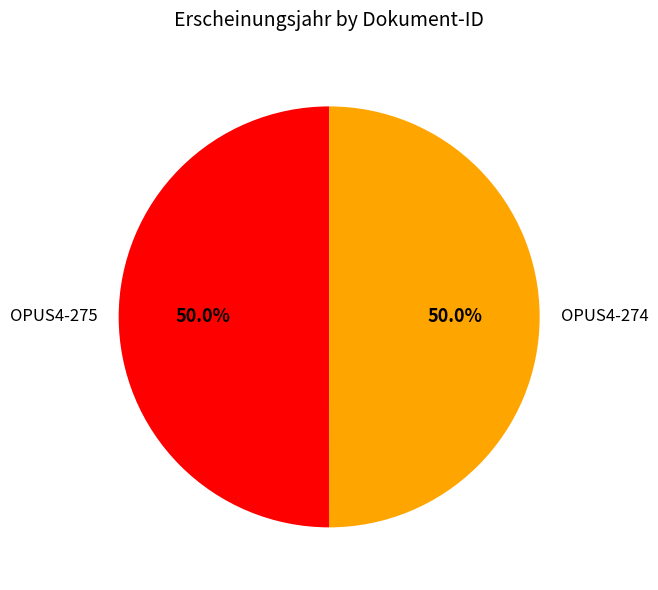

What is the ratio of the value at OPUS4-274 to the value at OPUS4-275?

1.0